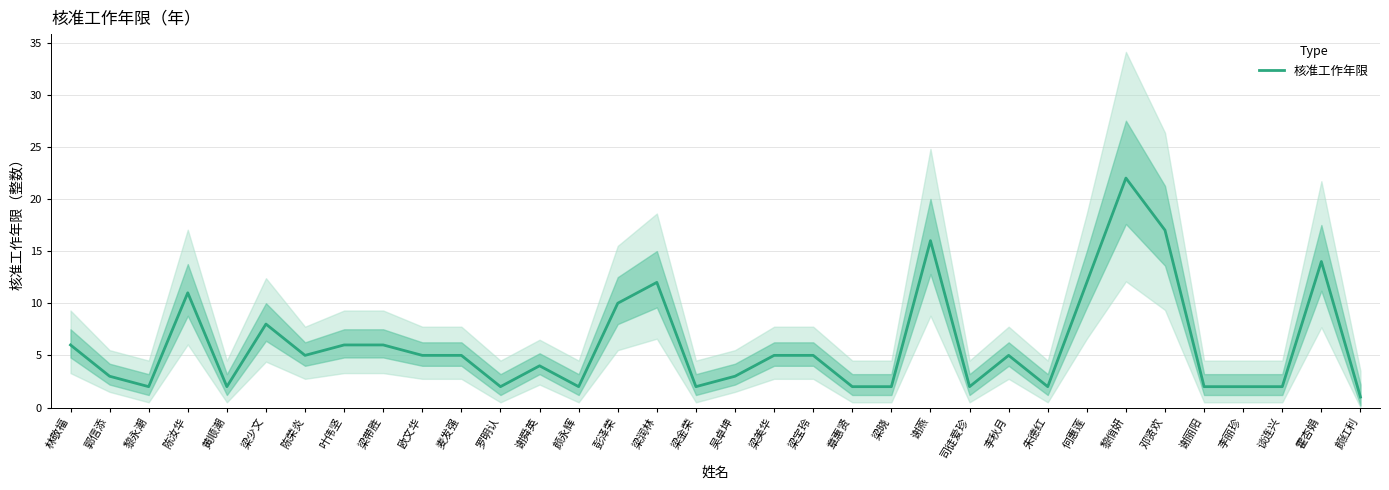

Reading left to right, transcribe all the data shown in this chart.

6	3	2	11	2	8	5	6	6	5	5	2	4	2	10	12	2	3	5	5	2	2	16	2	5	2	12	22	17	2	2	2	14	1